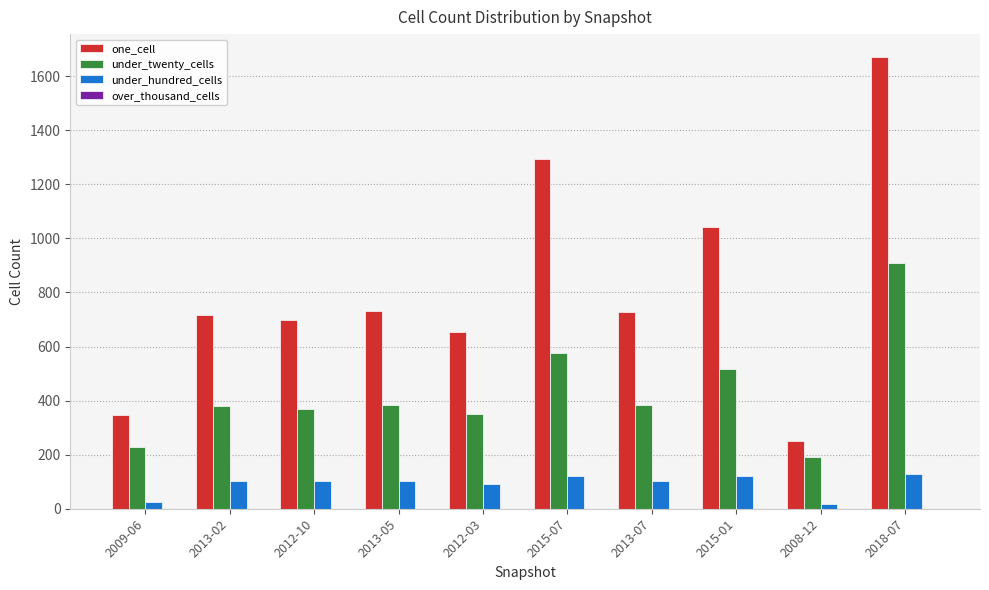

The value of one_cell at 2009-06 is 551. True or false?

False